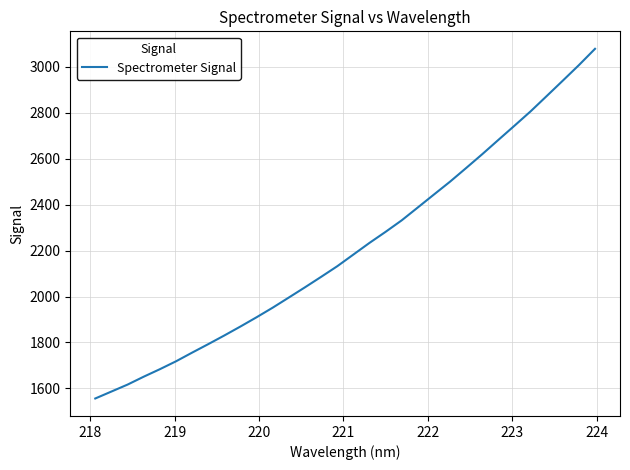

What is the difference between the maximum and minimum values?

1521.2